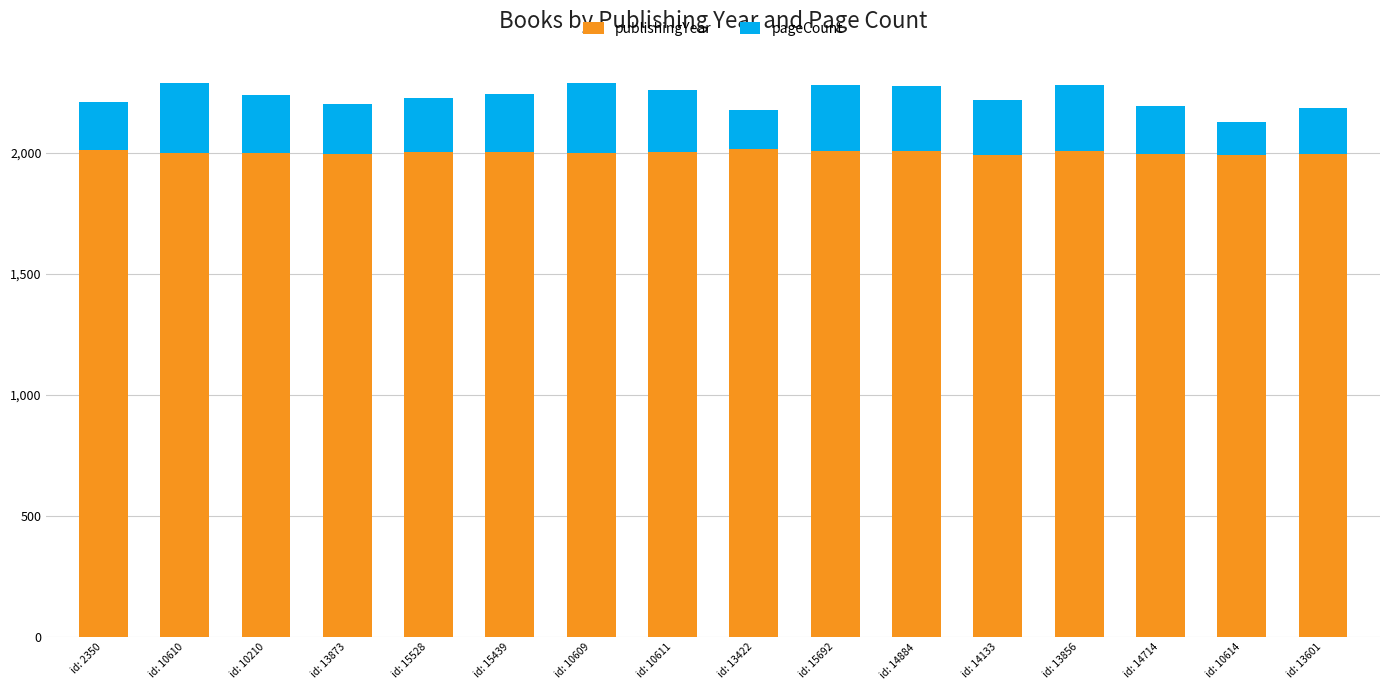

How many values in the publishingYear series are below 2001?

8